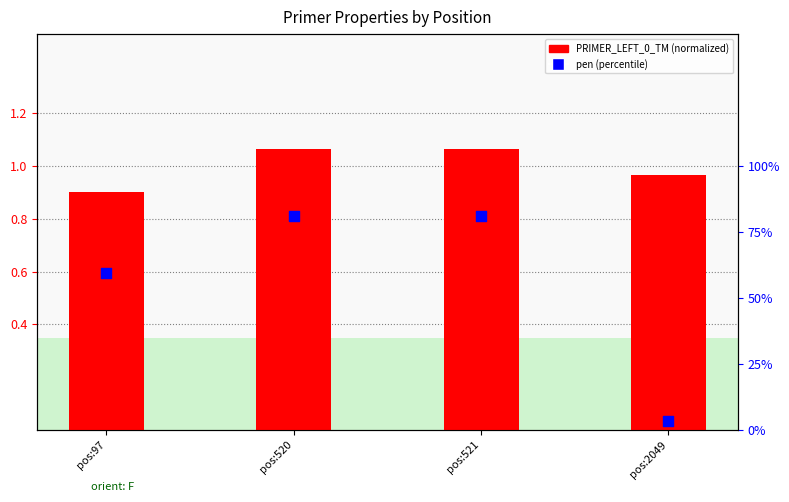

Which series has the largest total across all categories?

PRIMER_LEFT_0_TM (norm)